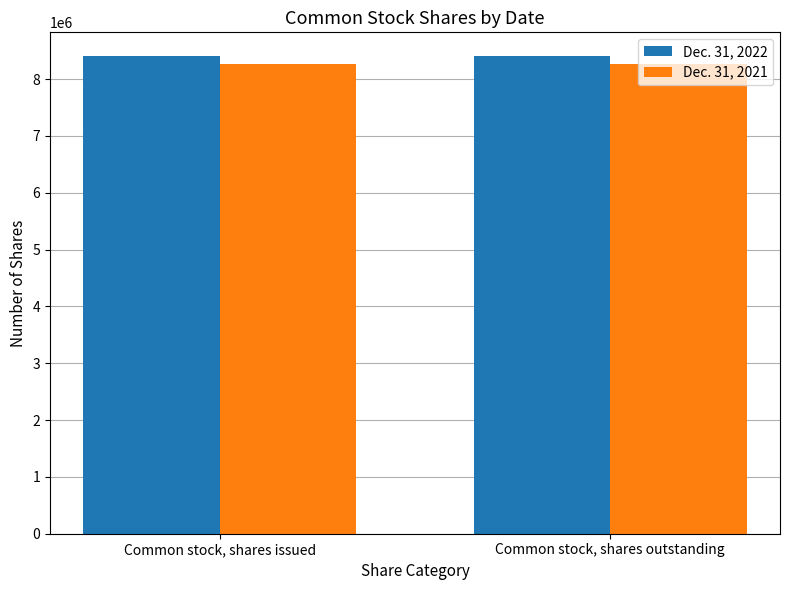

True or false: Dec. 31, 2021 has a value of 11819301 at Common stock, shares issued.

False